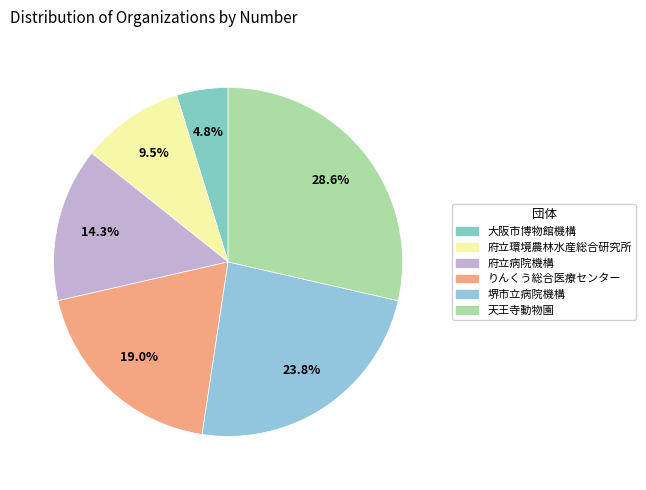

Count the number of slices in the pie.

6